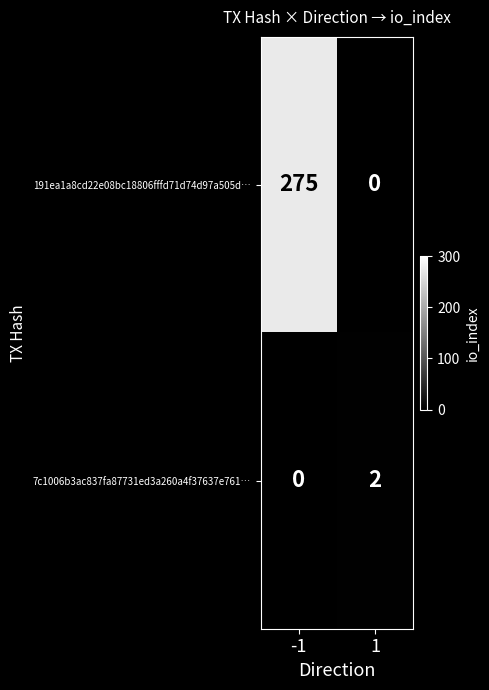

What is the maximum value for 191ea1a8cd22e08bc18806fffd71d74d97a505d…?

275